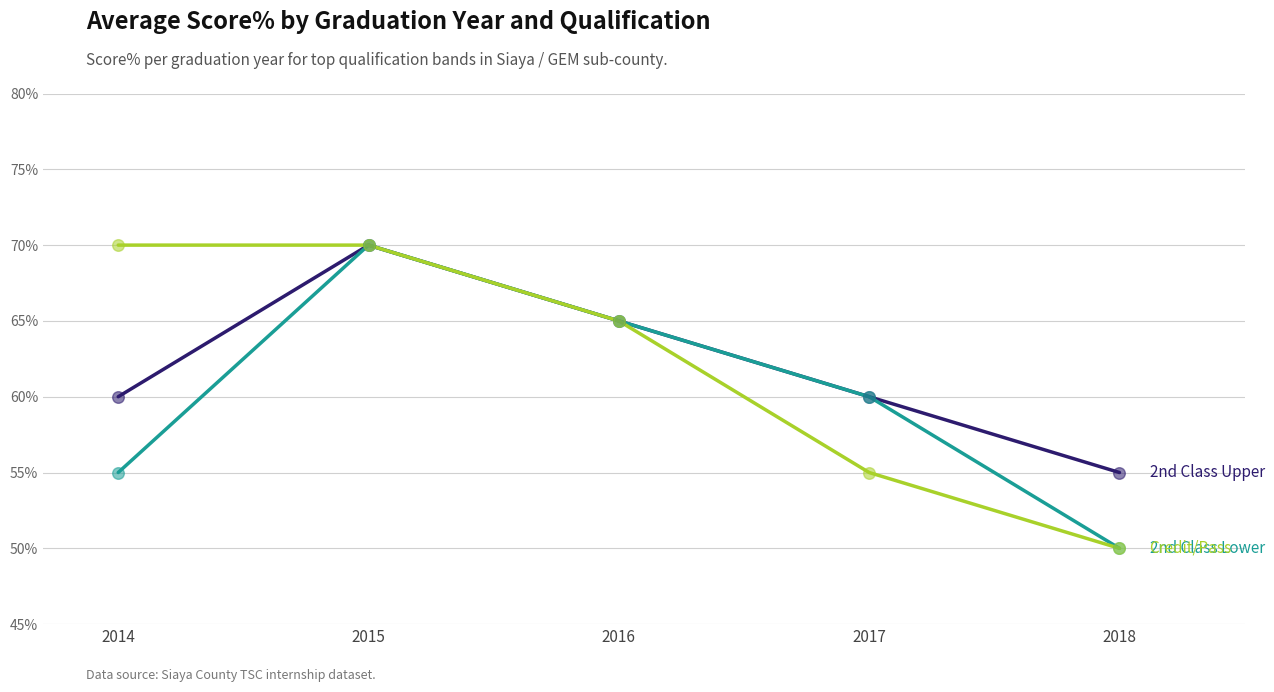

At which category is the sum across all series the highest?

2015